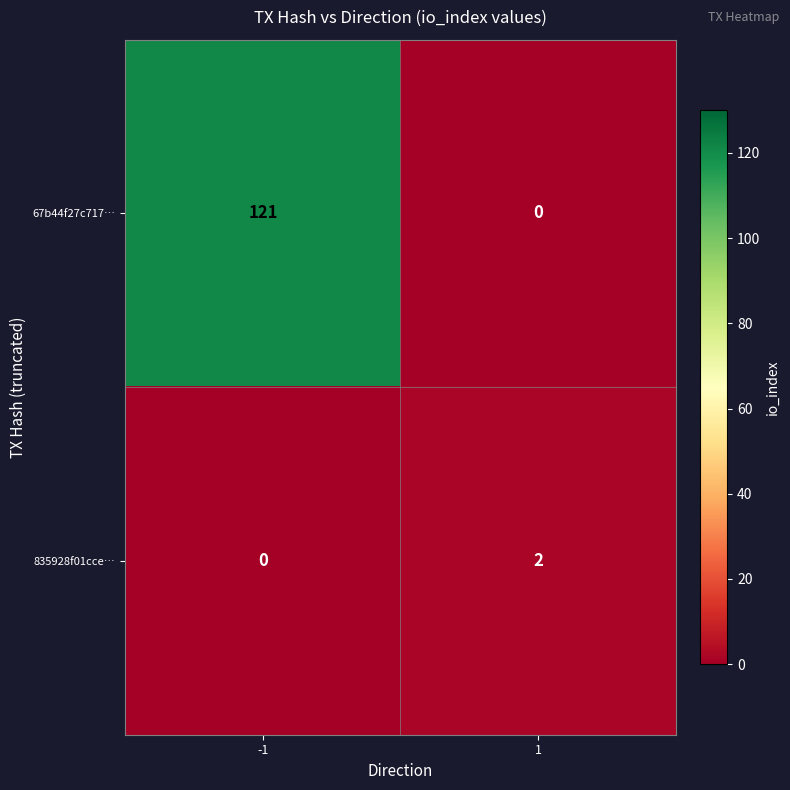

What value does the 67b44f27c717… series have at -1, to the nearest 5?

120